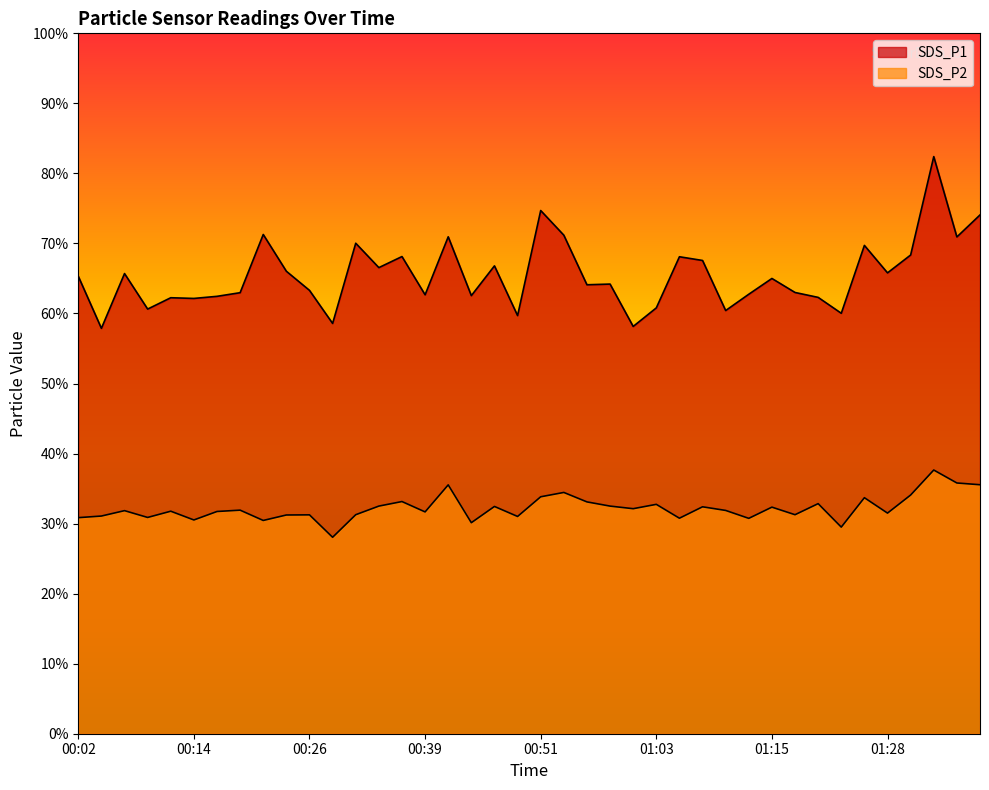

At 00:34, list the series in order from smallest to largest.

SDS_P2, SDS_P1